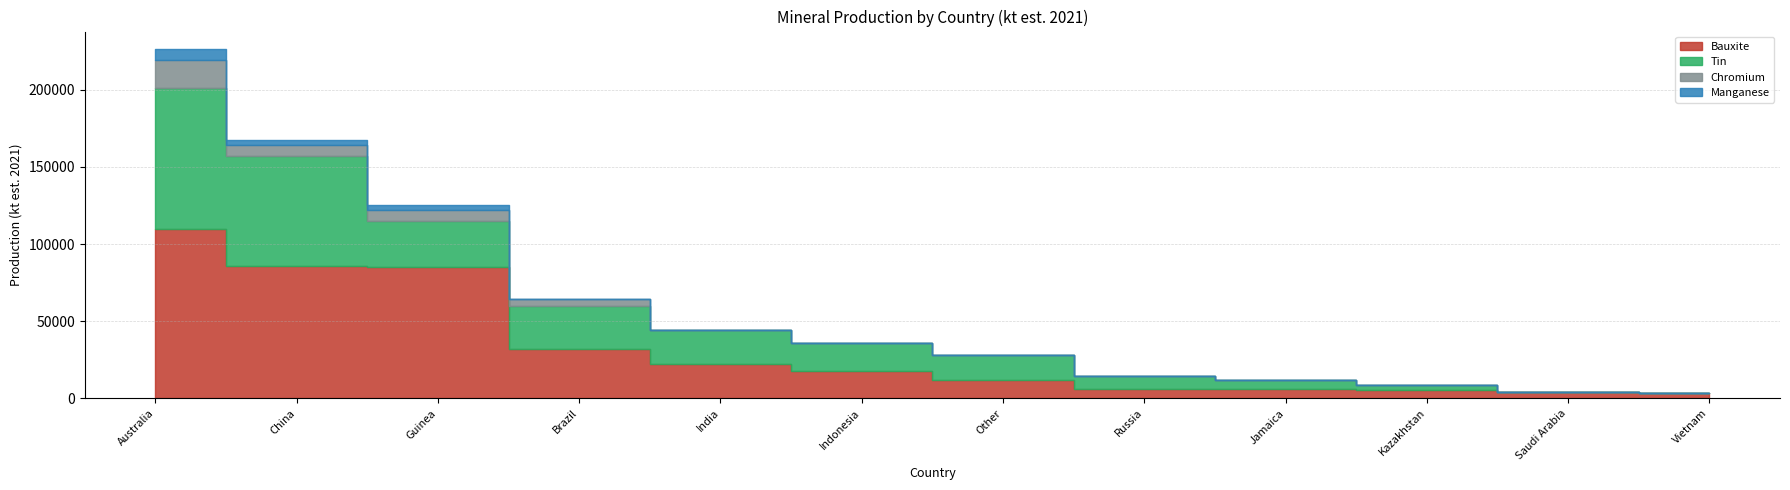

Reading right to left, list all the values displayed in this chart.

Bauxite: Vietnam=3500	Saudi Arabia=4300	Kazakhstan=5200	Jamaica=5800	Russia=6200	Other=12000	Indonesia=18000	India=22000	Brazil=32000	Guinea=85000	China=86000	Australia=110000
Tin: Vietnam=0	Saudi Arabia=0	Kazakhstan=3500	Jamaica=6100	Russia=8300	Other=16000	Indonesia=18000	India=22000	Brazil=28000	Guinea=30000	China=71000	Australia=91000
Chromium: Vietnam=0	Saudi Arabia=0	Kazakhstan=0	Jamaica=0	Russia=0	Other=0	Indonesia=0	India=0	Brazil=4100	Guinea=7000	China=7000	Australia=18000
Manganese: Vietnam=0	Saudi Arabia=0	Kazakhstan=0	Jamaica=0	Russia=0	Other=0	Indonesia=0	India=0	Brazil=0	Guinea=3300	China=3600	Australia=7400